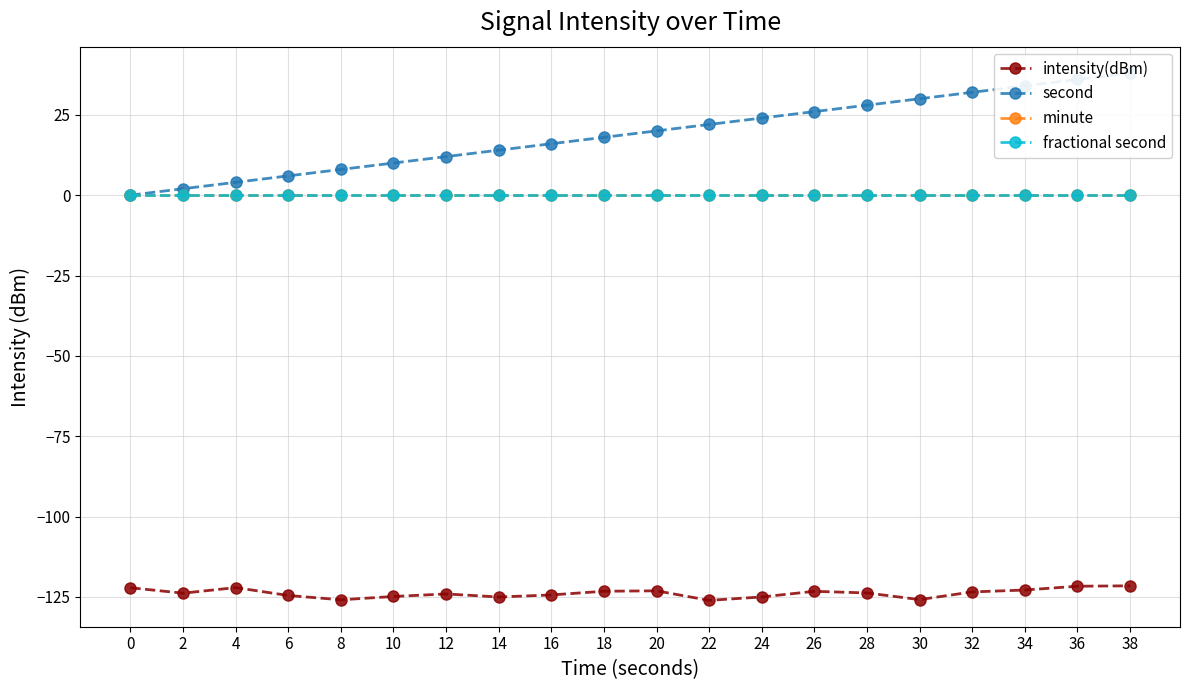

At which category does intensity(dBm) reach its first local valley?

2